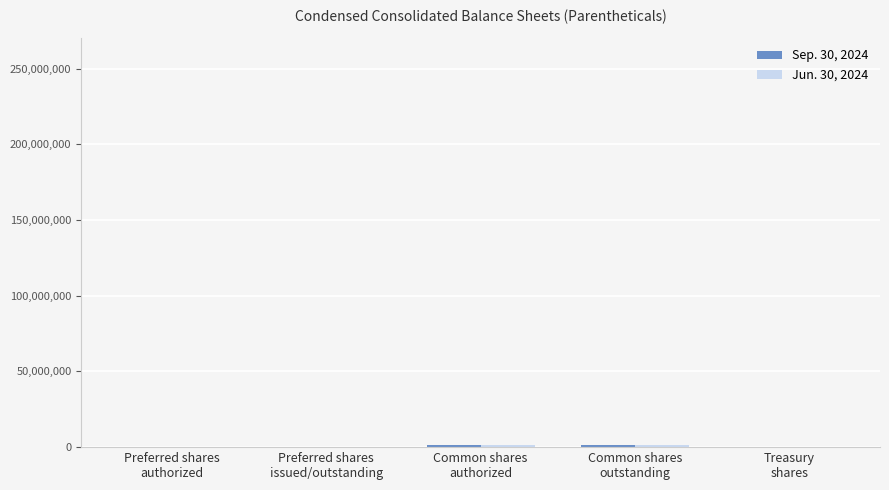

How many data points does each series have?

5